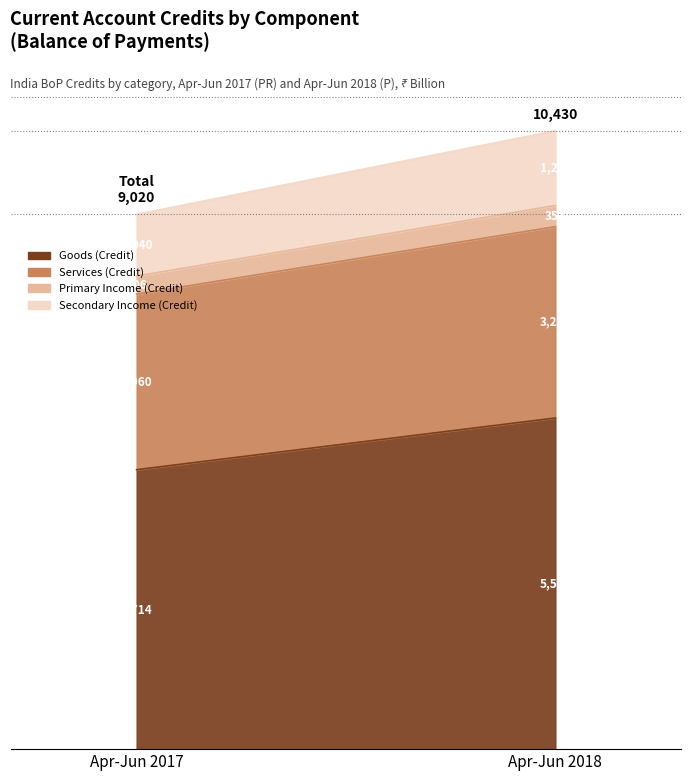

Which label corresponds to the largest value in the chart?

Apr-Jun 2018